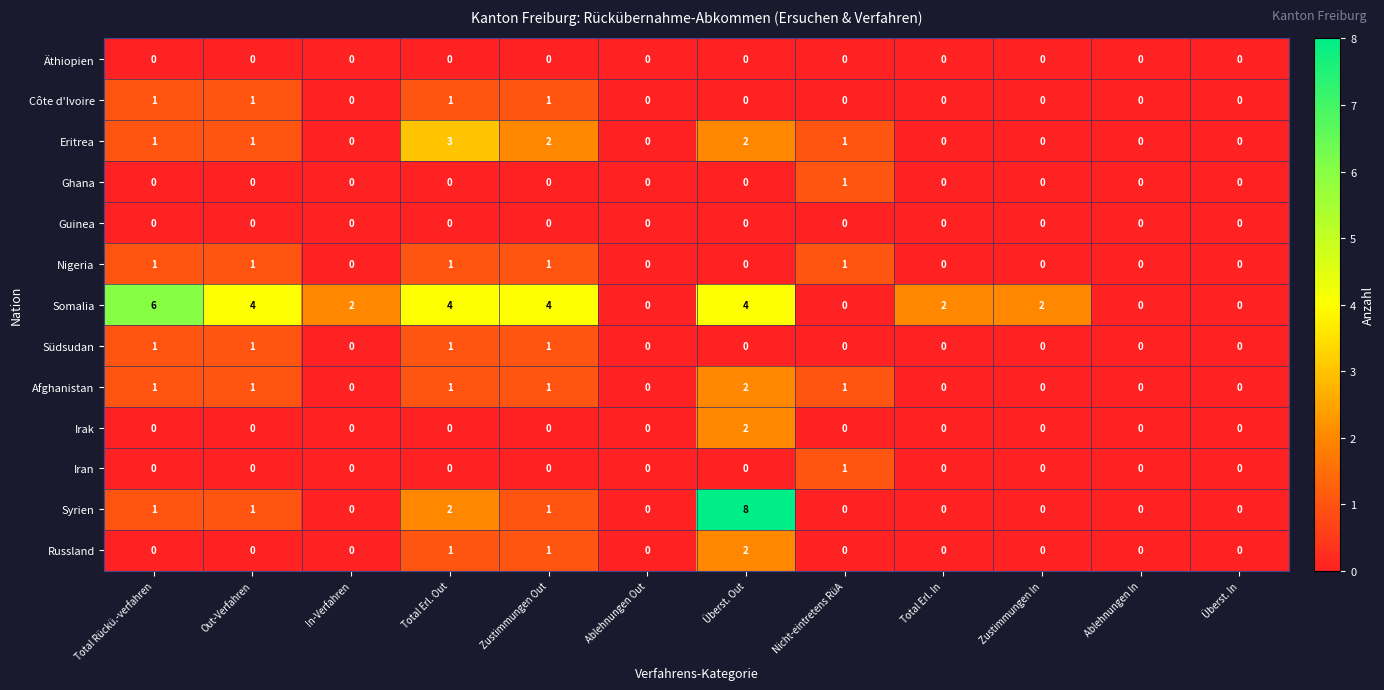

Which series has the largest range (max minus min)?

Syrien